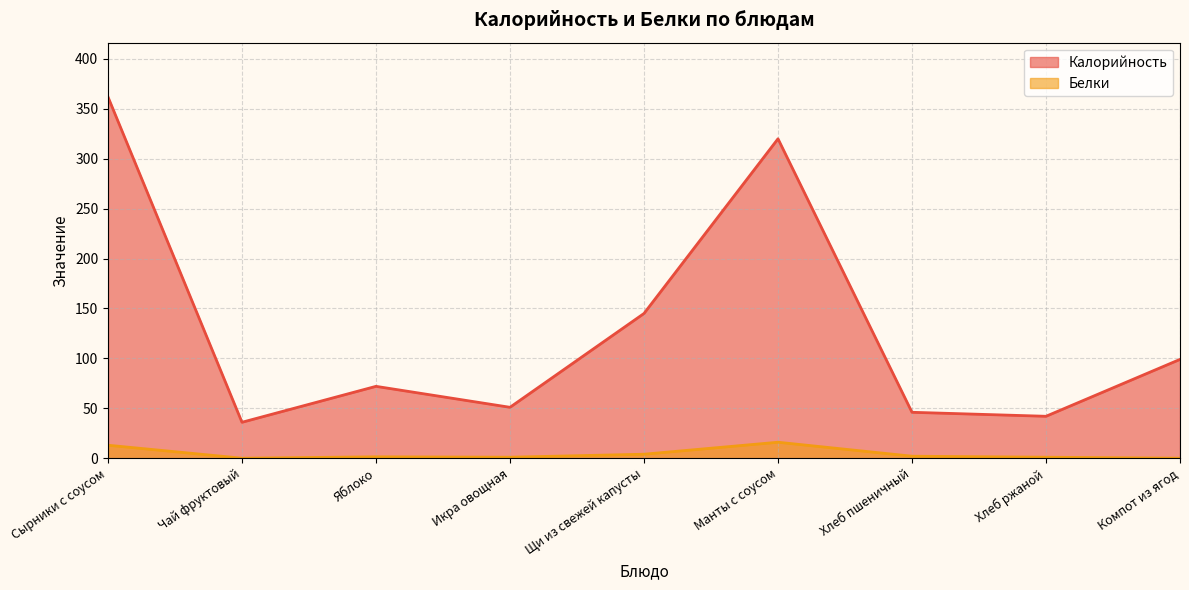

What is the total value across all series at Икра овощная?

52.0